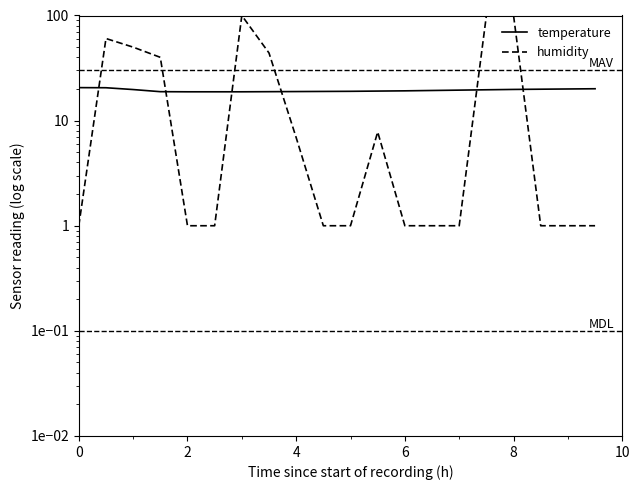

How many interior local peaks does the humidity series have?

3